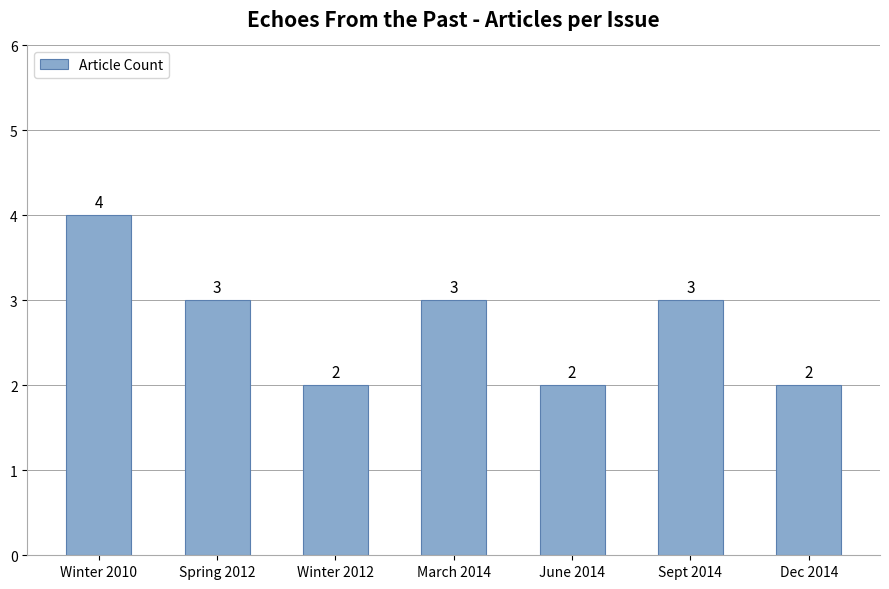

What is the minimum value shown in the chart?

2